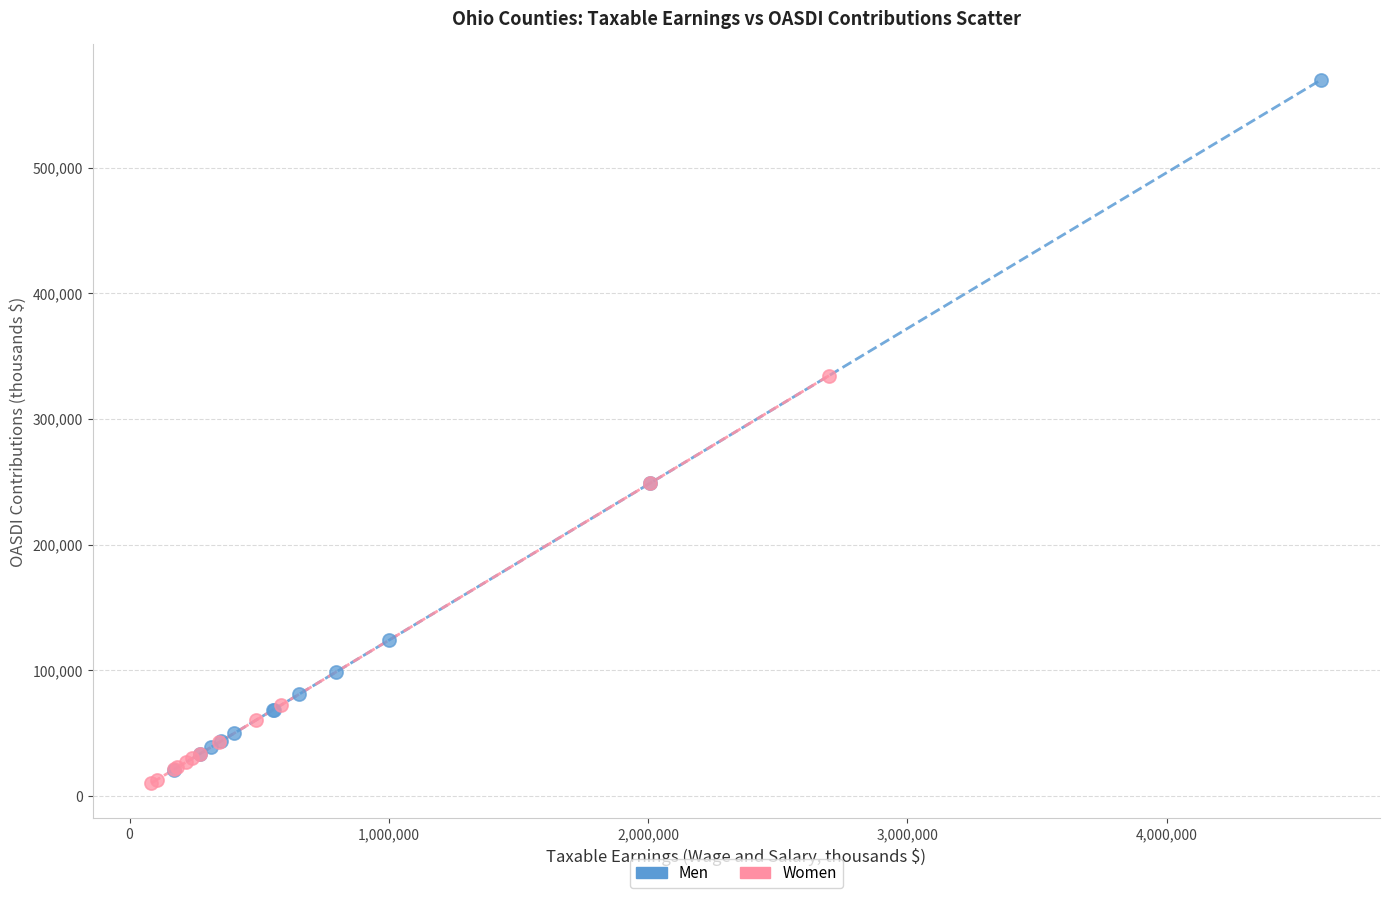

What are all the series names shown in the legend?

Men, Women